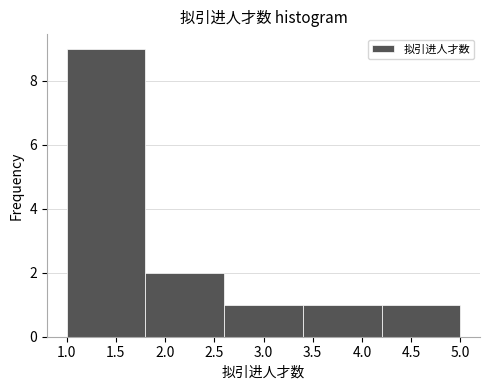

How tall is the bar that spans 2.6 to 3.4 on the x-axis? The values are not printed on the chart, so give them approximately, as read against the axis.

1